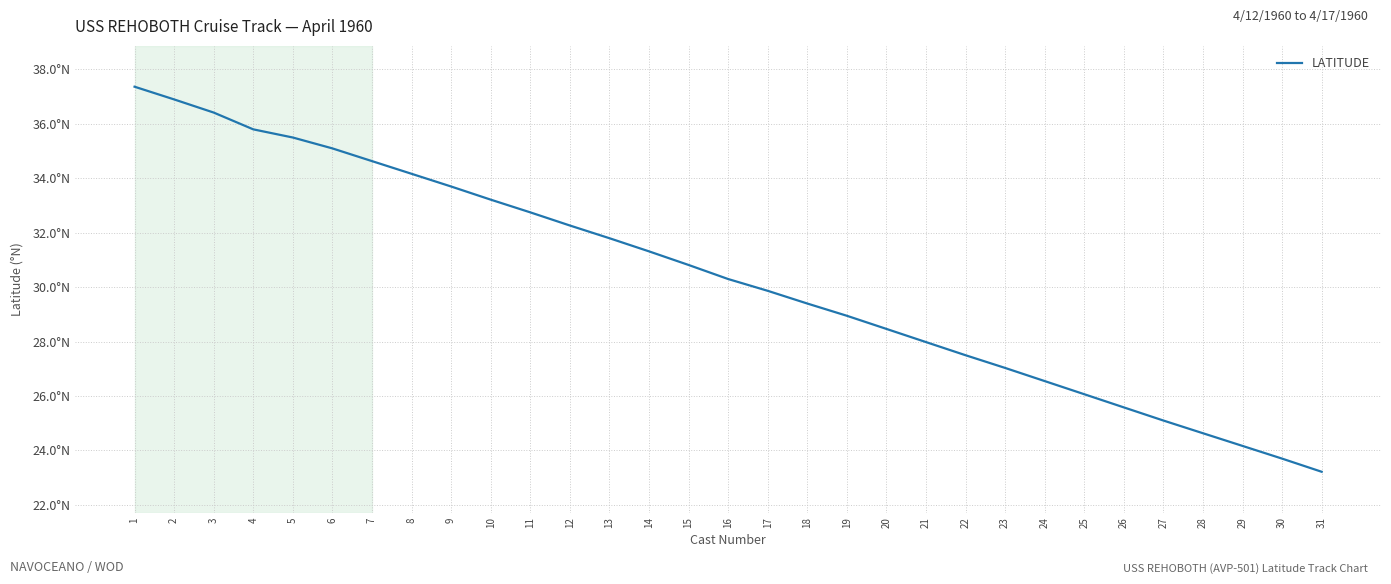

Is this an area chart (filled region under the line)?

No